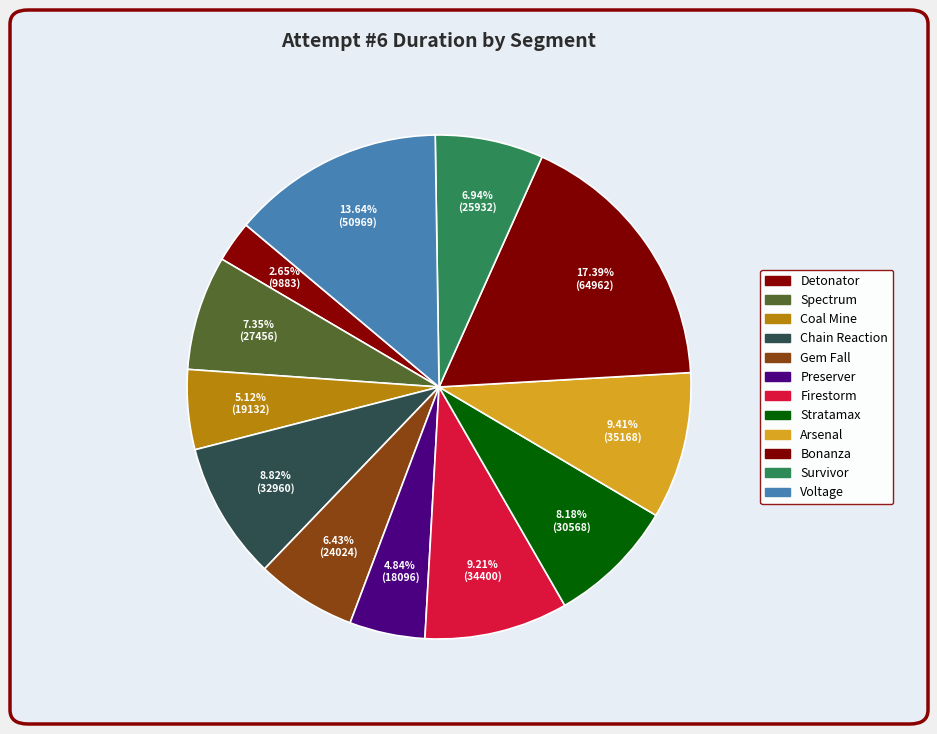

What is the largest slice in the pie chart?

Bonanza